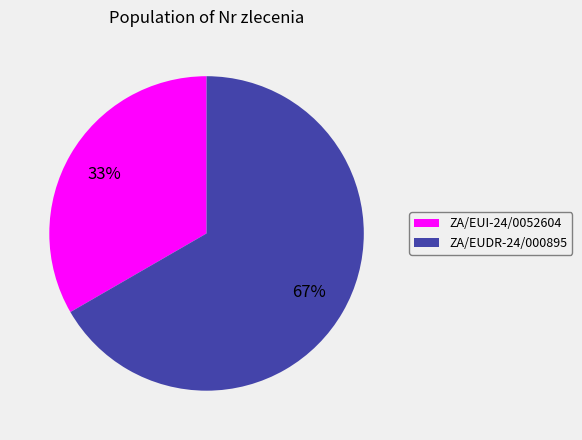

What is the smallest slice in the pie chart?

ZA/EUI-24/0052604